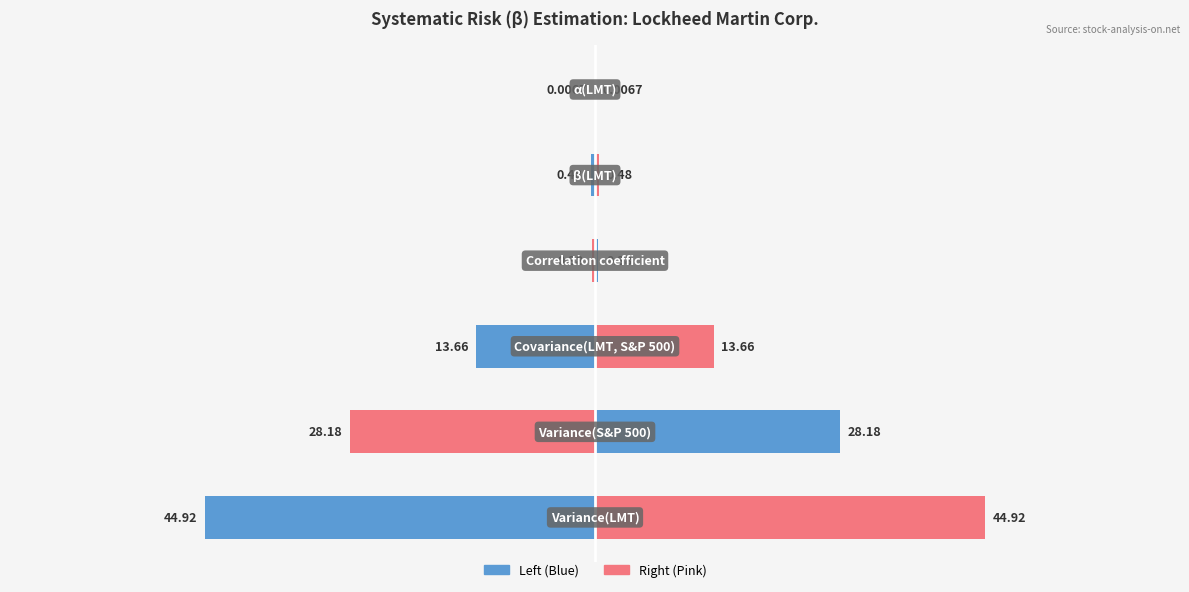

How many bars are there in total?

12